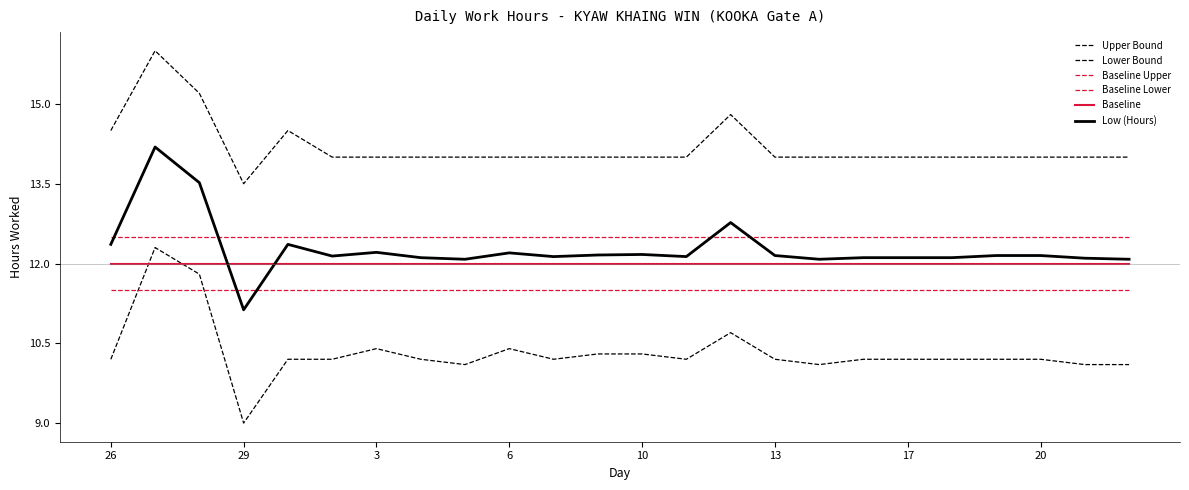

How many lines are shown in the chart?

6